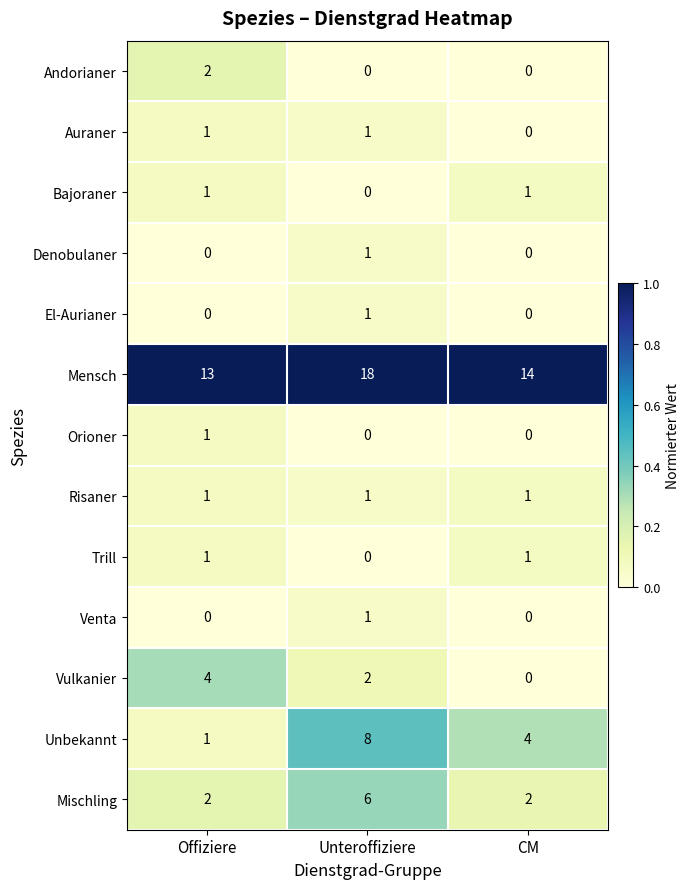

The value of Venta at Unteroffiziere is 2. True or false?

False